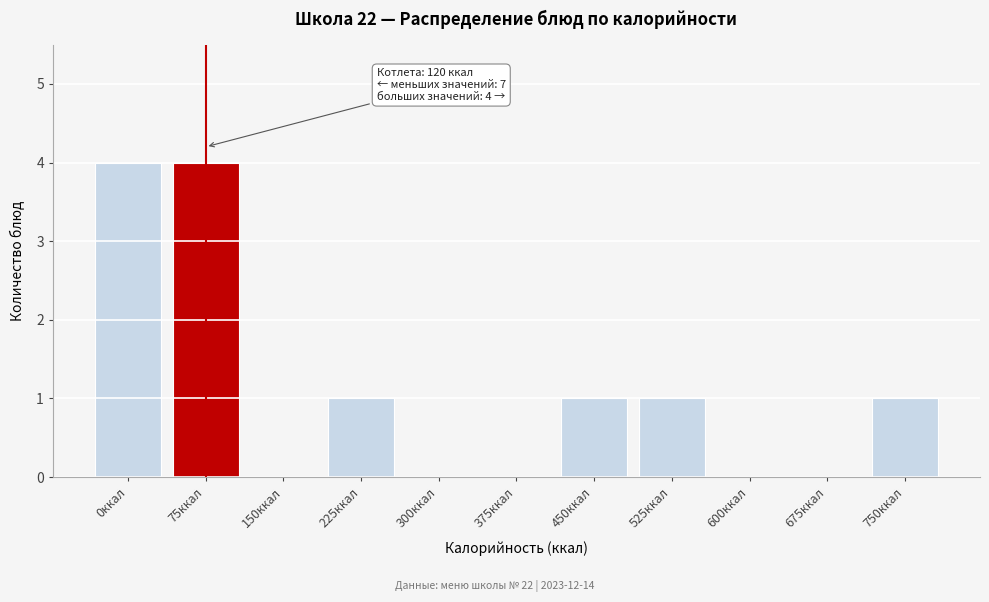

Reading right to left, transcribe all the data shown in this chart.

750ккал=1	675ккал=0	600ккал=0	525ккал=1	450ккал=1	375ккал=0	300ккал=0	225ккал=1	150ккал=0	75ккал=4	0ккал=4